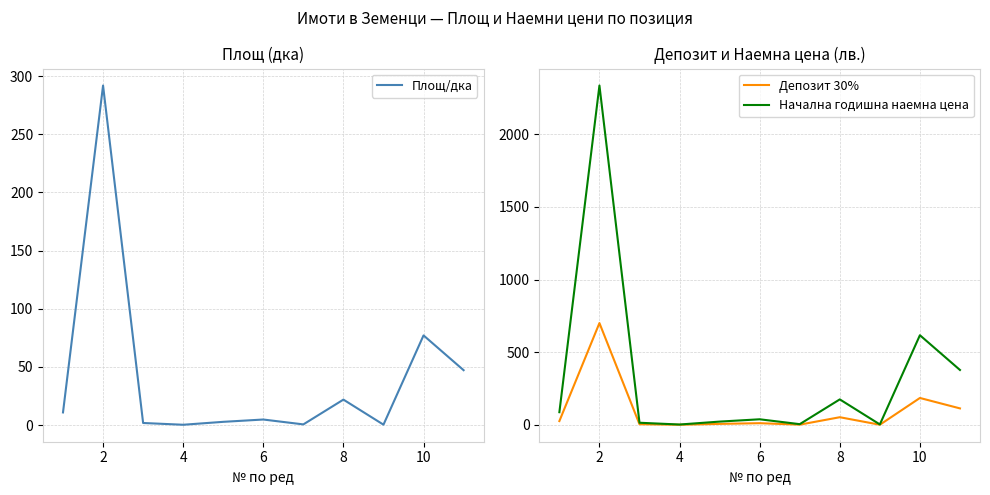

The value of Площ/дка at 2 is 291.9. True or false?

True